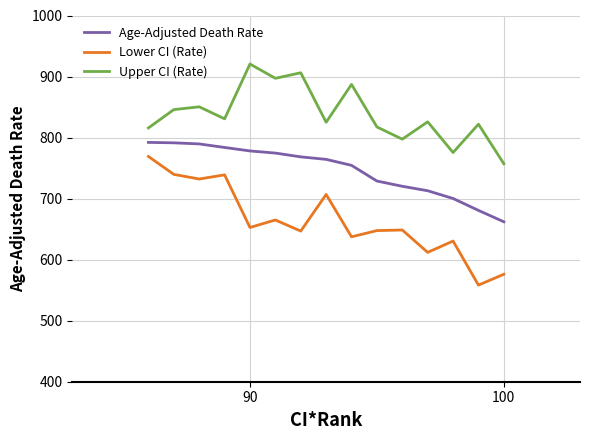

True or false: Upper CI (Rate) has more than 1 interior local peaks.

True